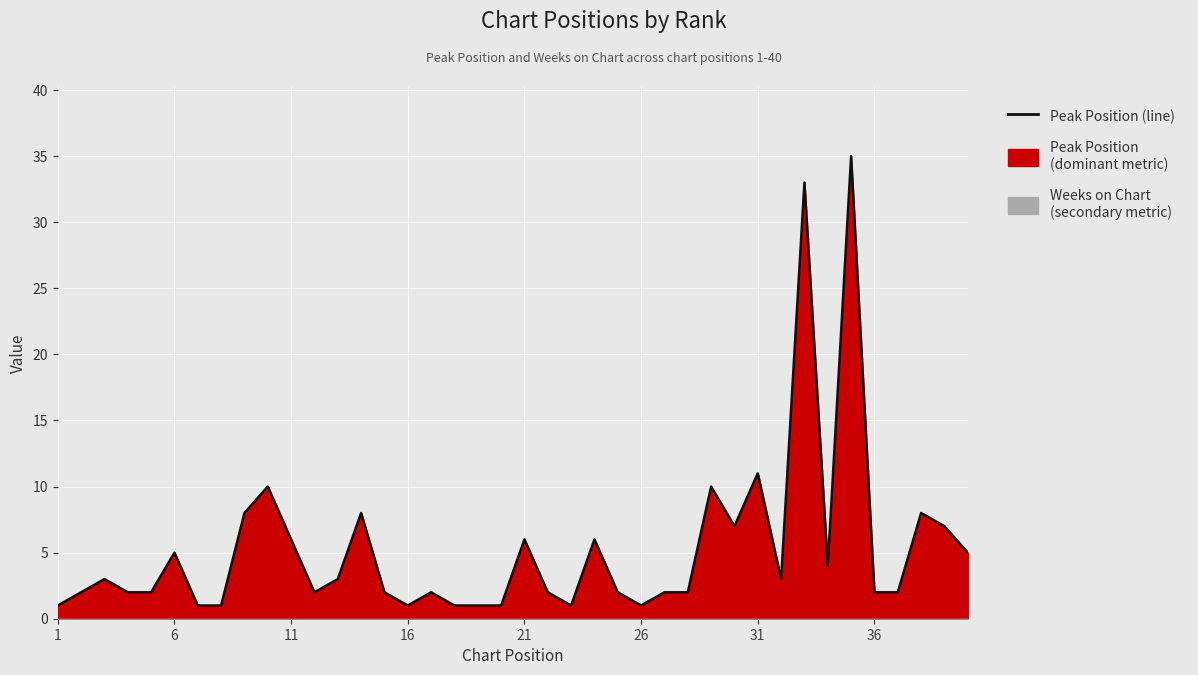

Reading right to left, list all the values displayed in this chart.

5	7	8	2	2	35	4	33	3	11	7	10	2	2	1	2	6	1	2	6	1	1	1	2	1	2	8	3	2	6	10	8	1	1	5	2	2	3	2	1